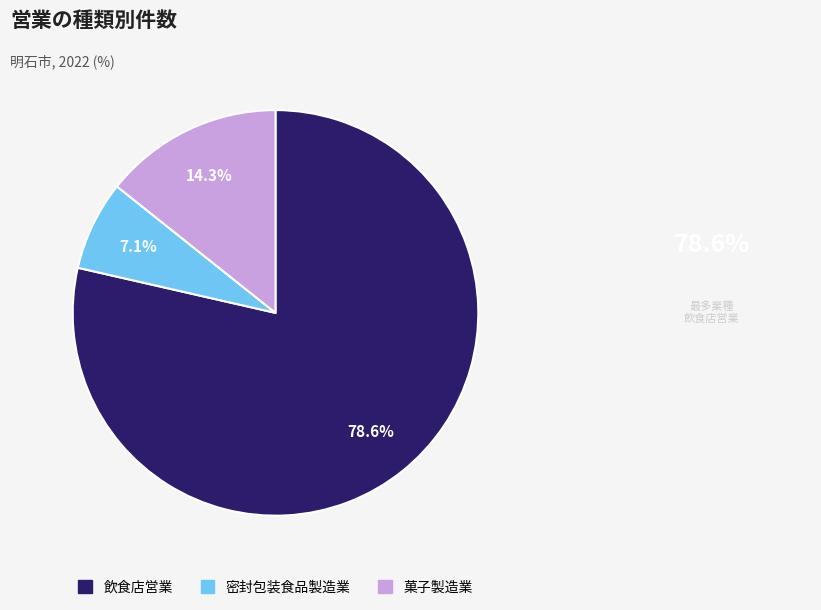

Is the sum of 飲食店営業 and 密封包装食品製造業 greater than half?

Yes